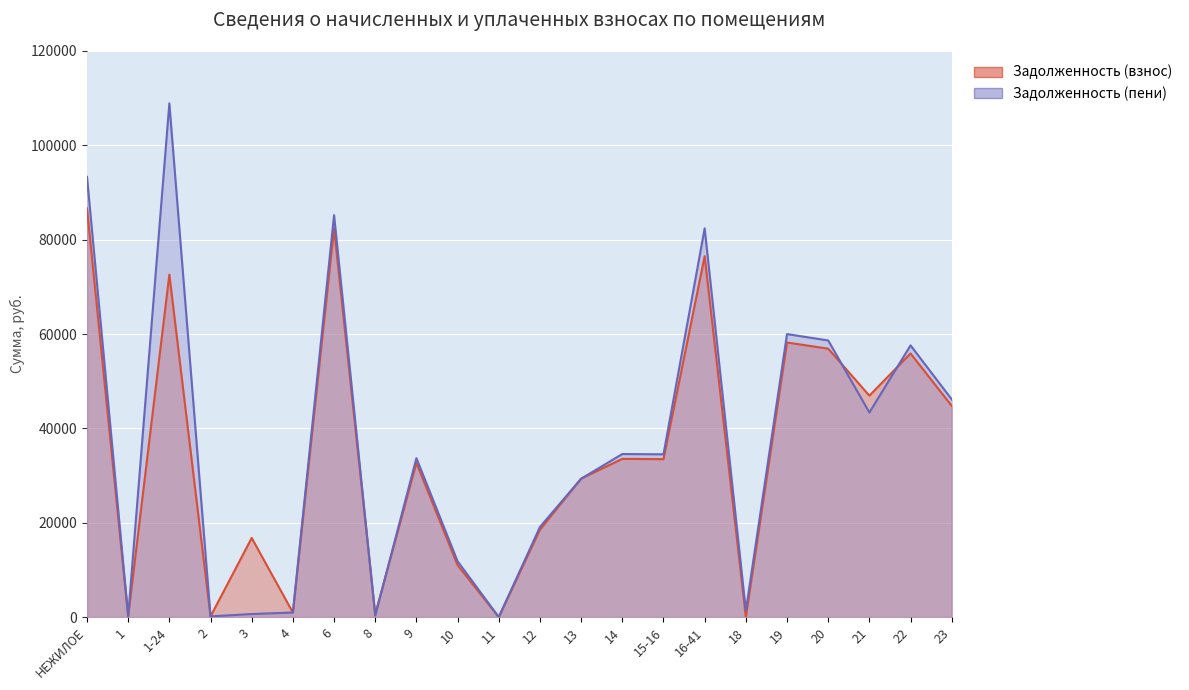

Reading left to right, extract all data points from this chart.

Задолженность (взнос): НЕЖИЛОЕ=86661.1	1=177.1	1-24=72599.5	2=132.6	3=16775.4	4=963.4	6=82407.8	8=612.2	9=32686.7	10=10993.3	11=0.3	12=18530.6	13=29351.0	14=33537.4	15-16=33476.5	16-41=76505.5	18=0.0	19=58204.2	20=56898.1	21=46934.0	22=55883.5	23=44777.3
Задолженность (пени): НЕЖИЛОЕ=93327.4	1=190.0	1-24=108899.3	2=146.2	3=648.5	4=963.9	6=85207.1	8=295.1	9=33687.4	10=11821.0	11=1.4	12=19097.9	13=29327.5	14=34564.1	15-16=34501.4	16-41=82390.6	18=1339.2	19=59986.1	20=58639.9	21=43370.8	22=57594.4	23=46148.1